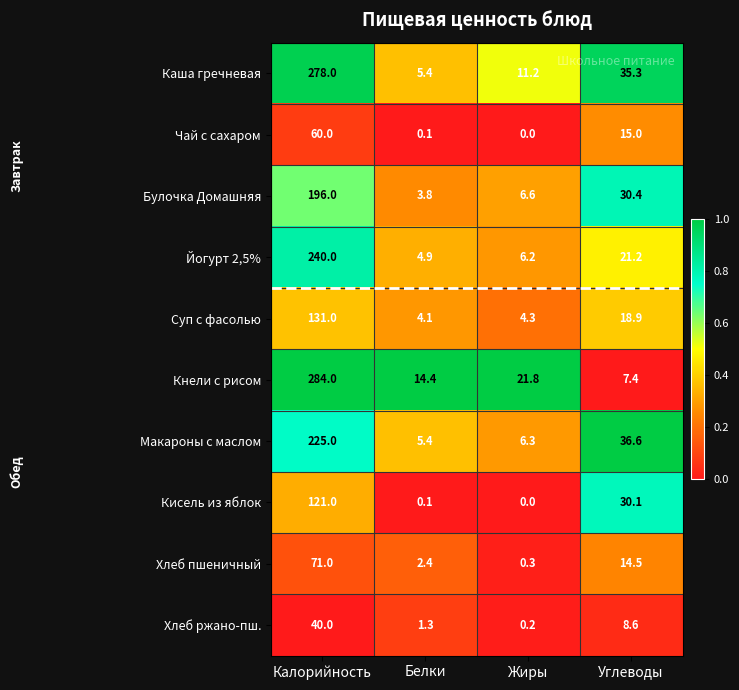

Between Калорийность and Углеводы, which series saw the biggest shift?

Кнели с рисом